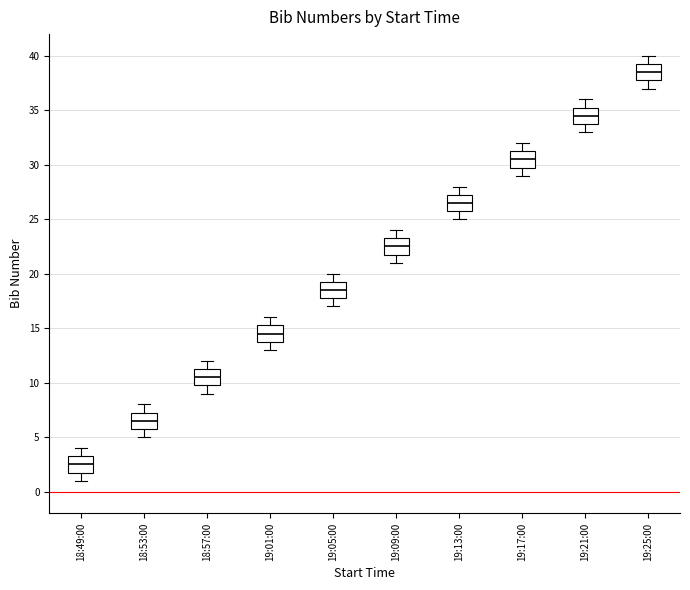

Where does the median line of the box for 19:13:00 sit on the y-axis? The values are not printed on the chart, so give them approximately, as read against the axis.

26.5